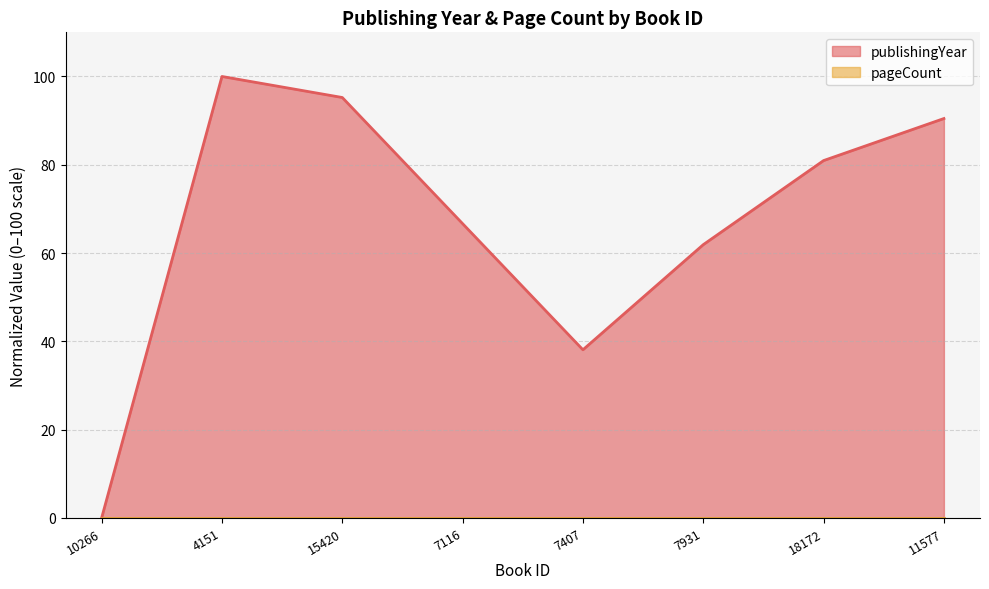

Which has a higher value, 15420 or 18172?

15420